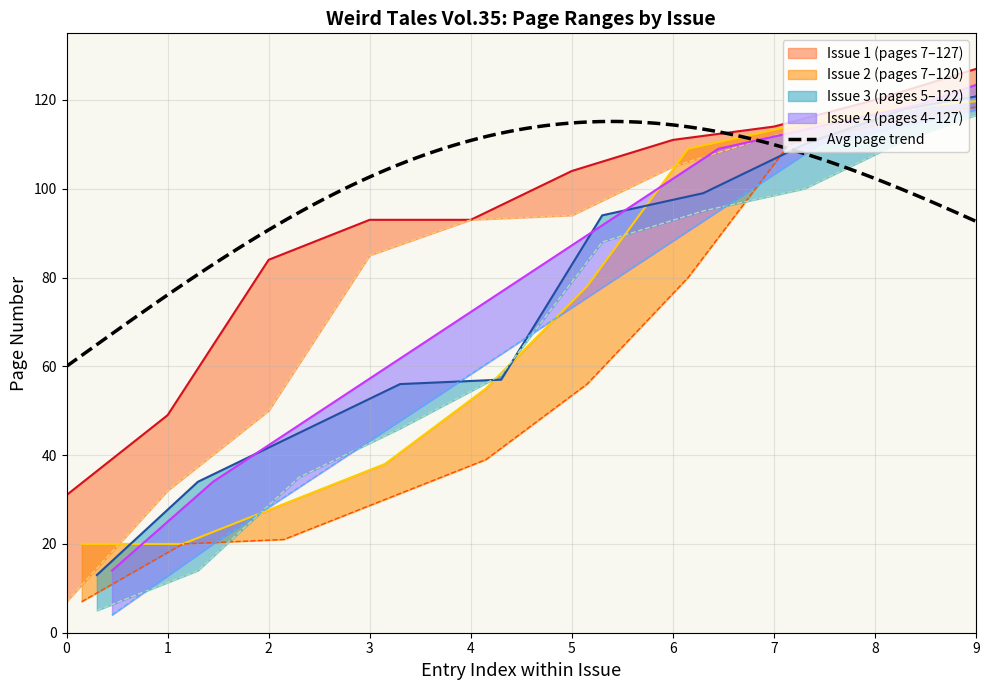

What is the total value across all series at 1?

38